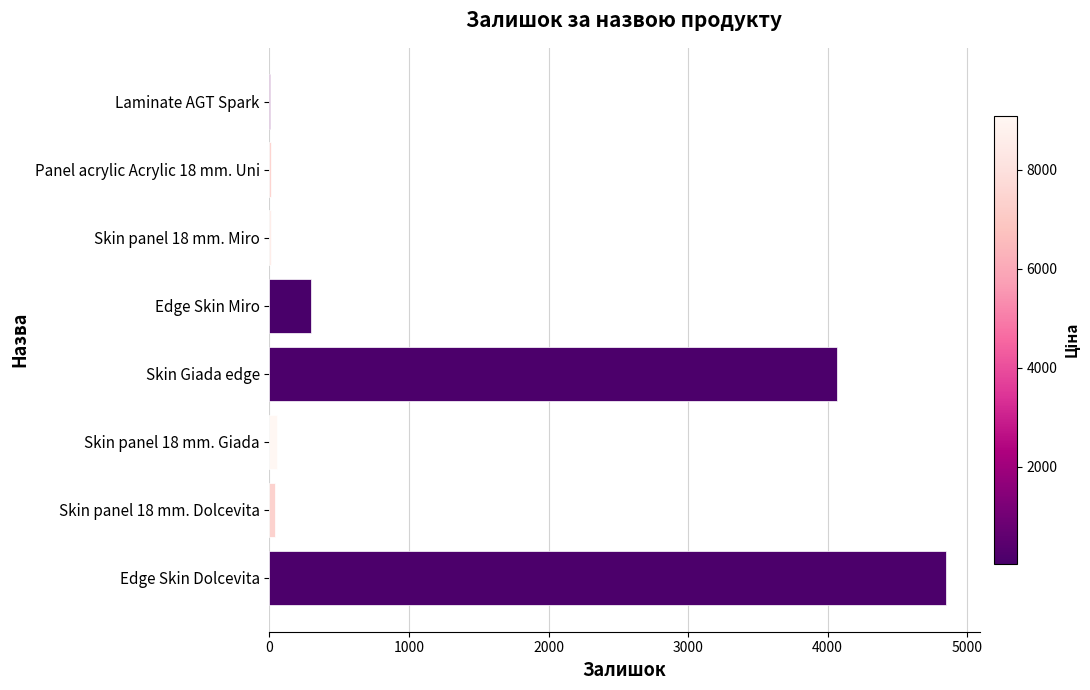

At which category does the chart reach its peak across all series?

Edge Skin Dolcevita